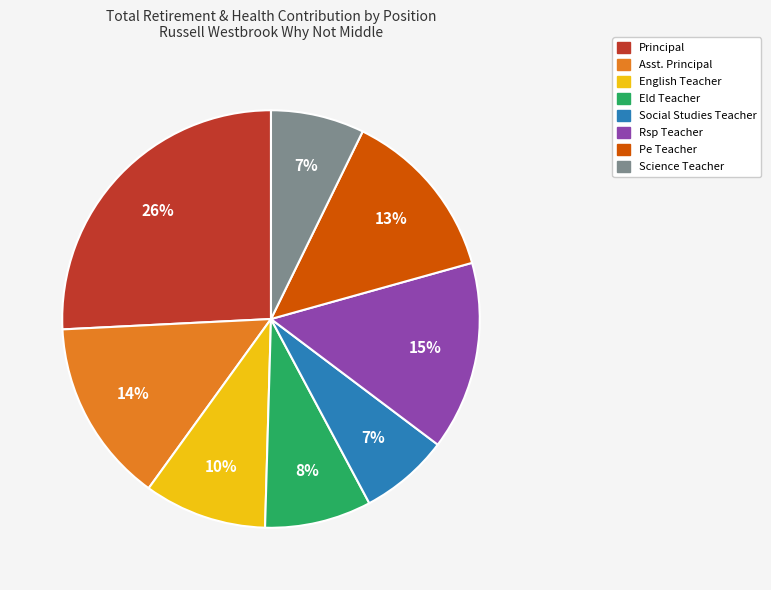

To the nearest percent, what is the average slice percentage?

12%